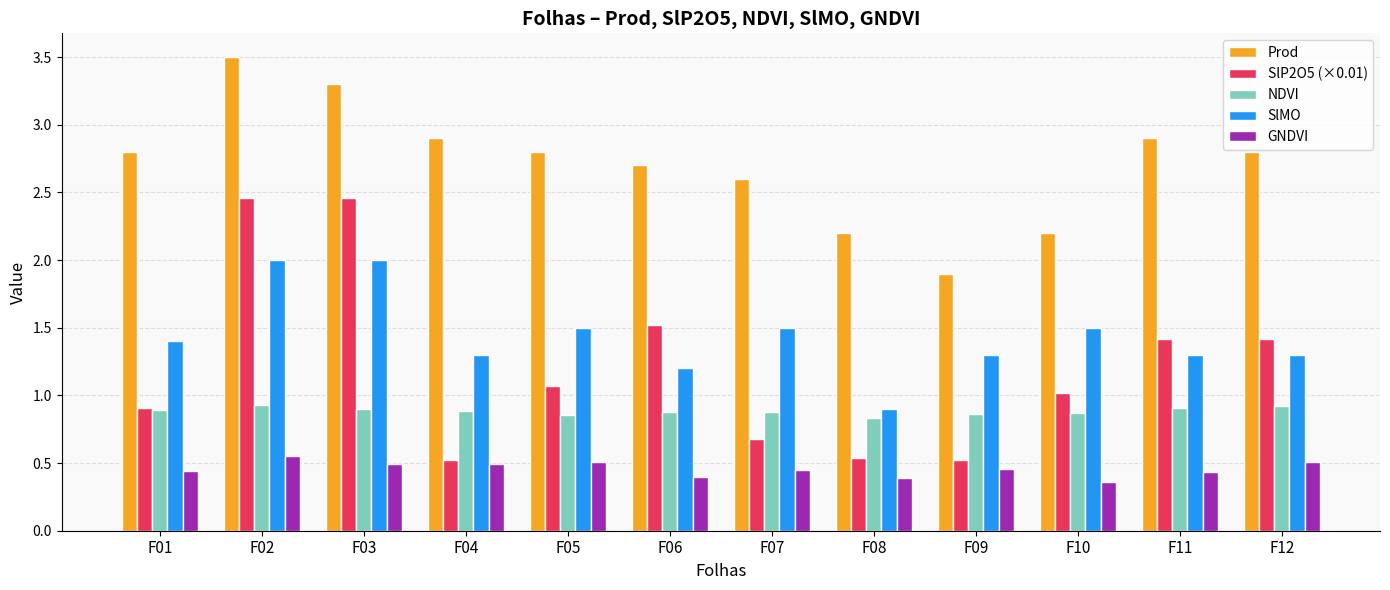

Which label corresponds to the smallest value in the chart?

F10